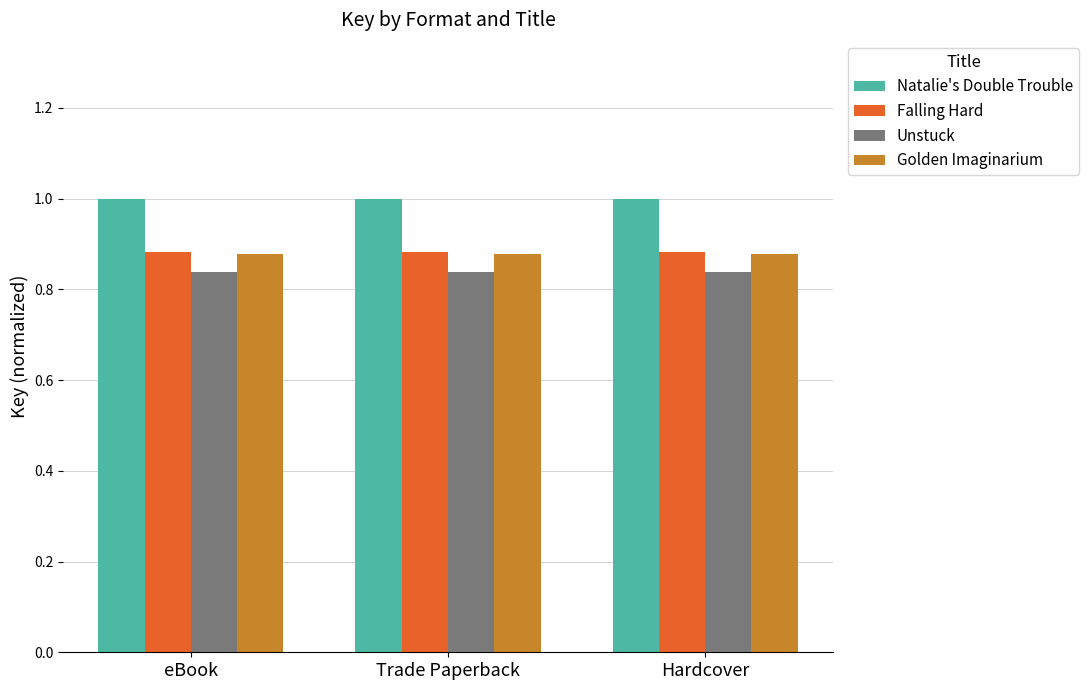

What is the minimum value for Natalie's Double Trouble?

1.0